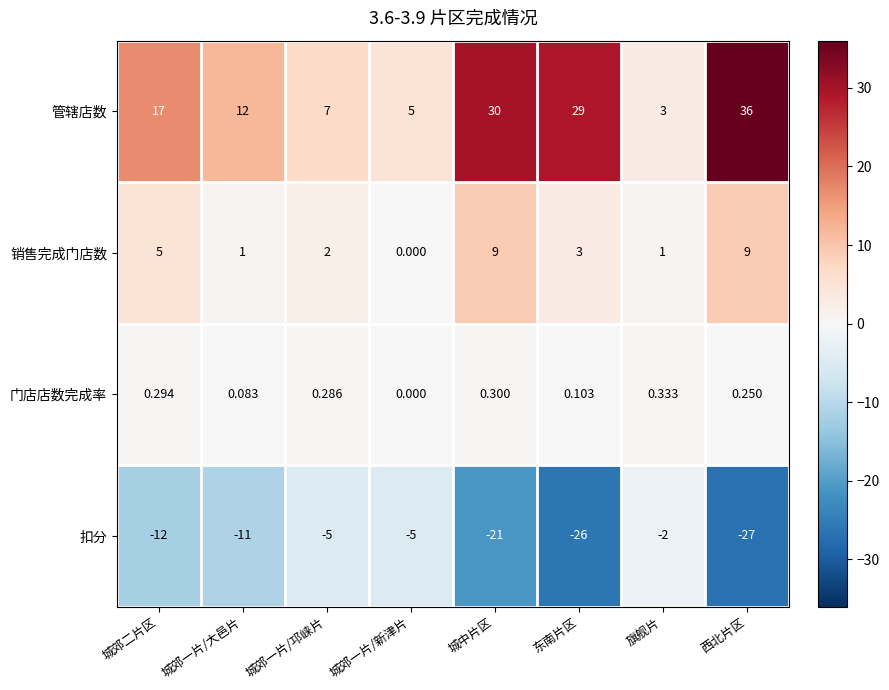

At which category is the sum across all series the highest?

城中片区